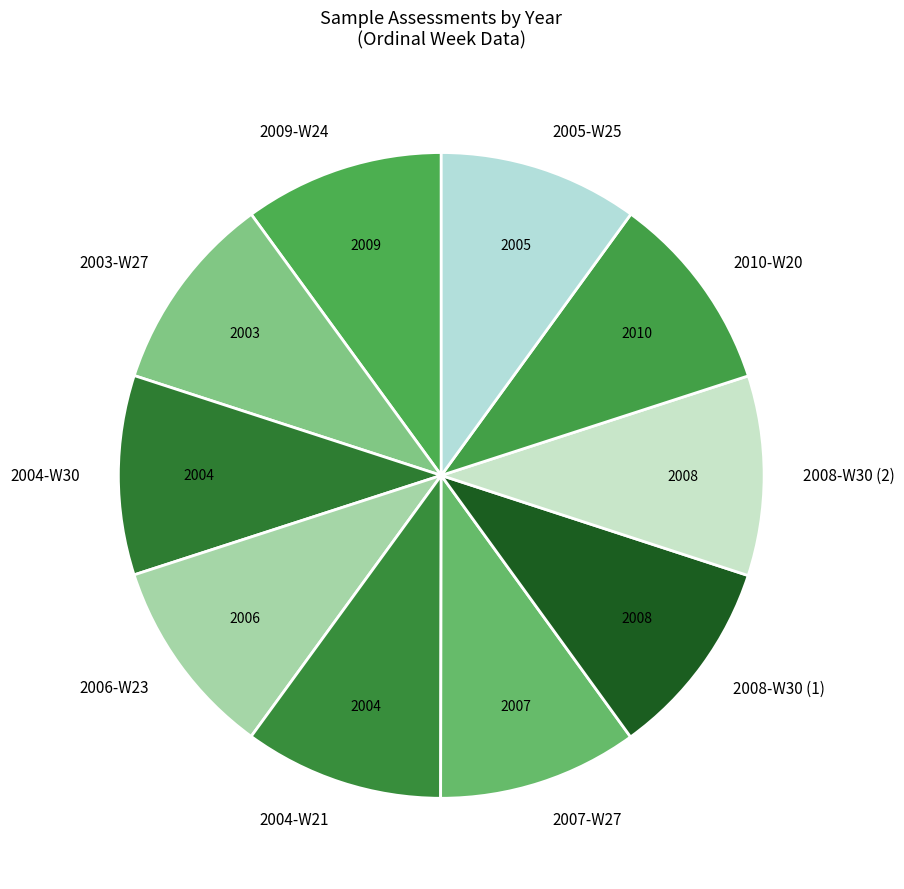

Is it true that 2006-W23 is 23% of the pie?

False